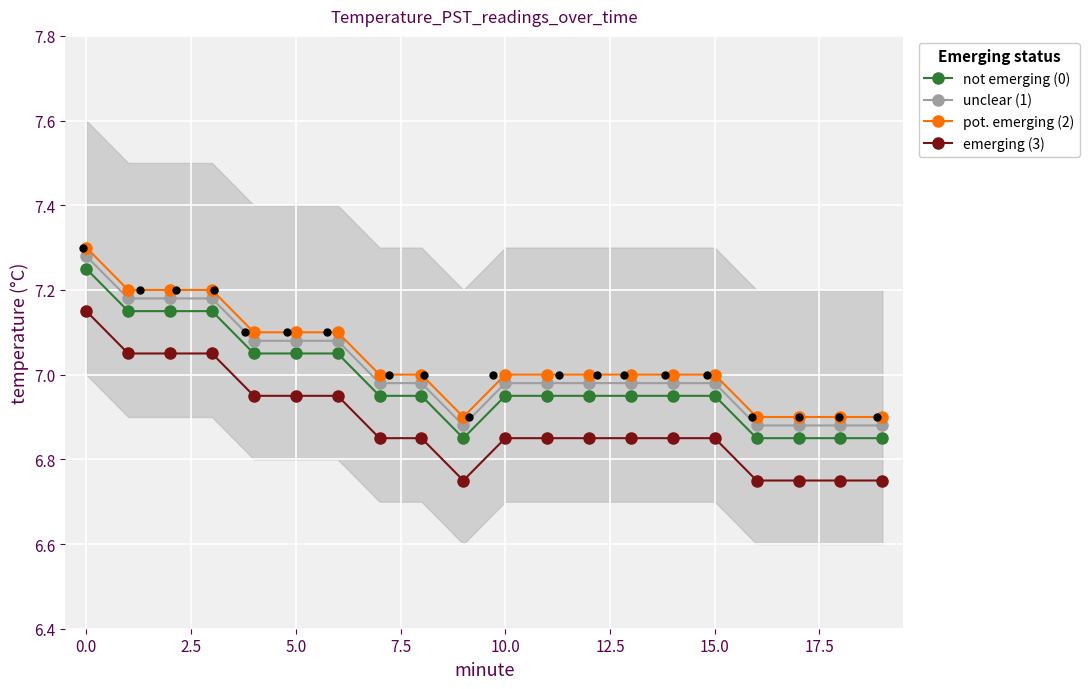

At how many categories does at least one series exceed 7?

7